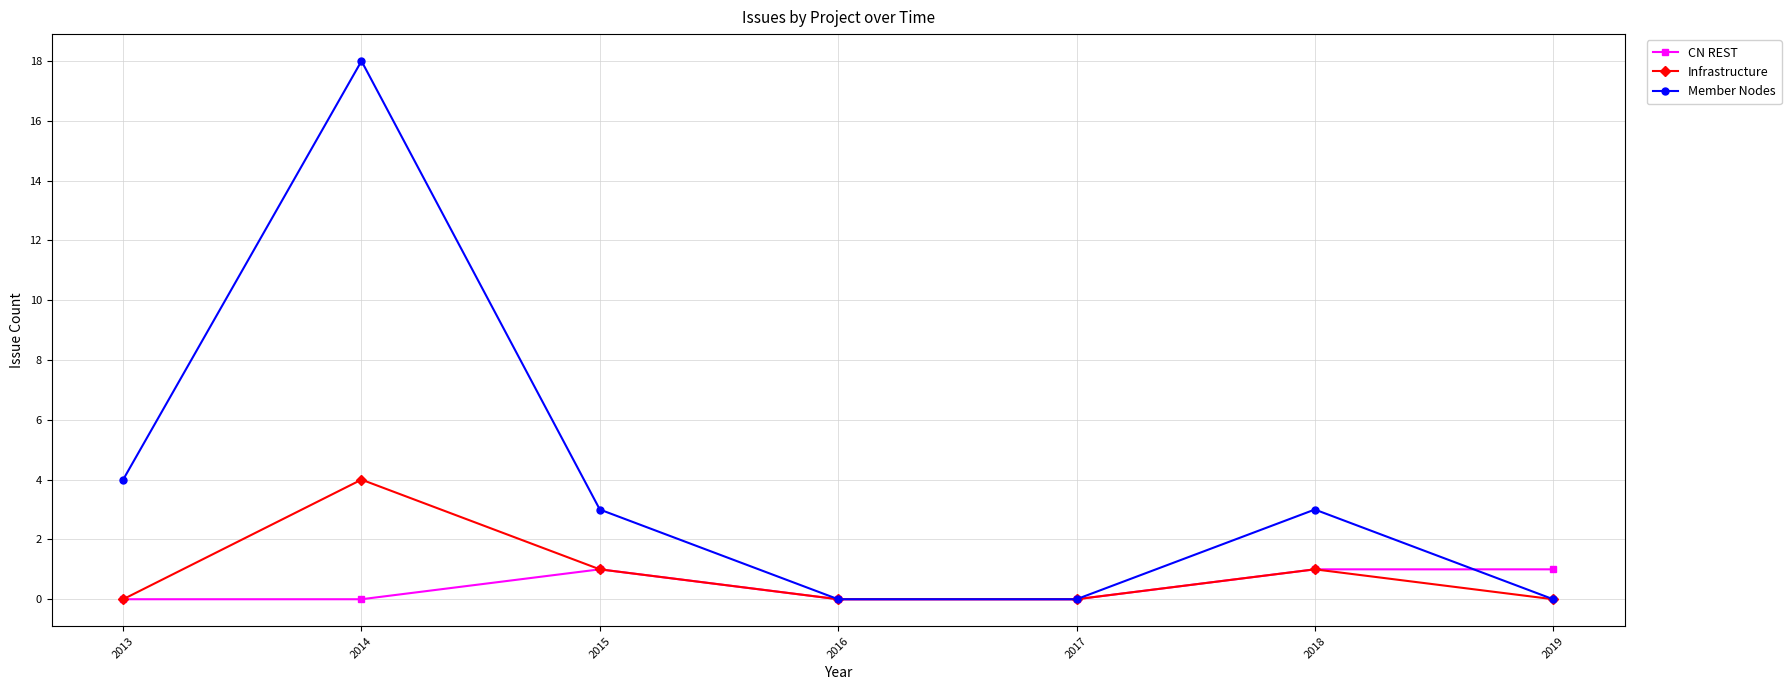

Does the chart display data point markers on the line(s)?

Yes